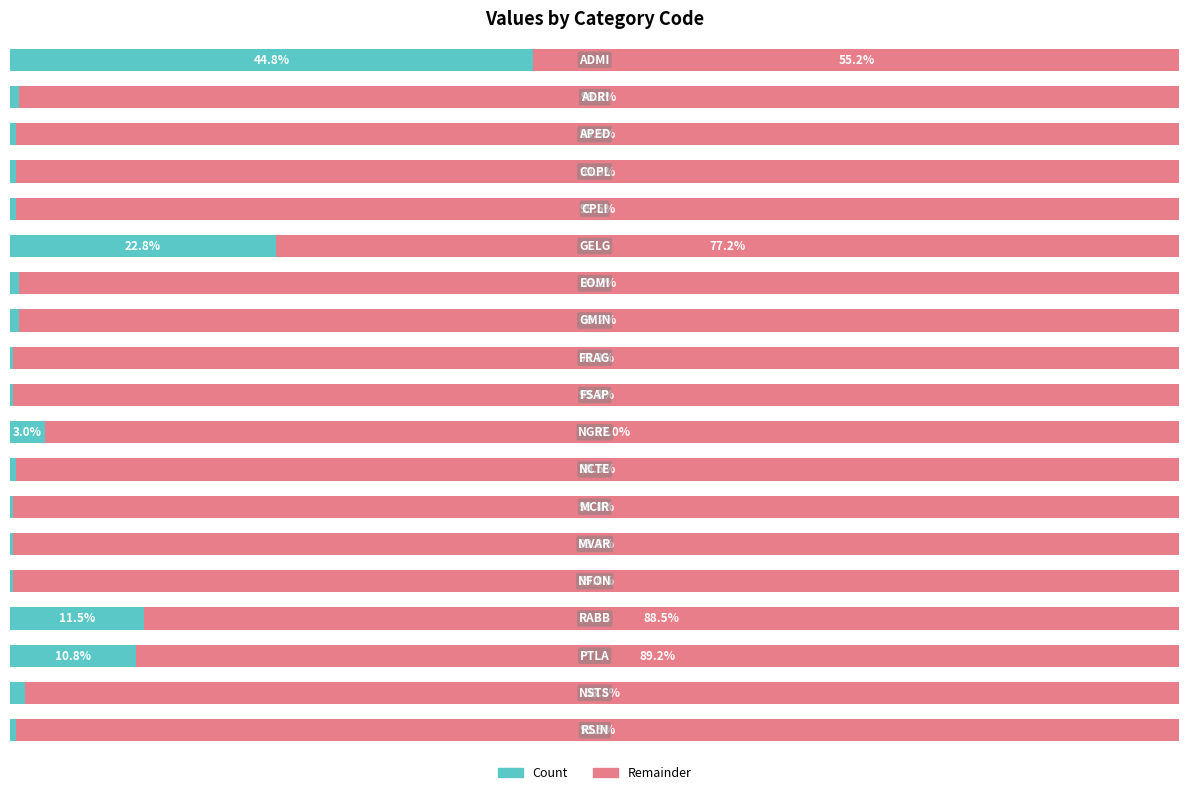

Which series has the widest spread of values?

Count